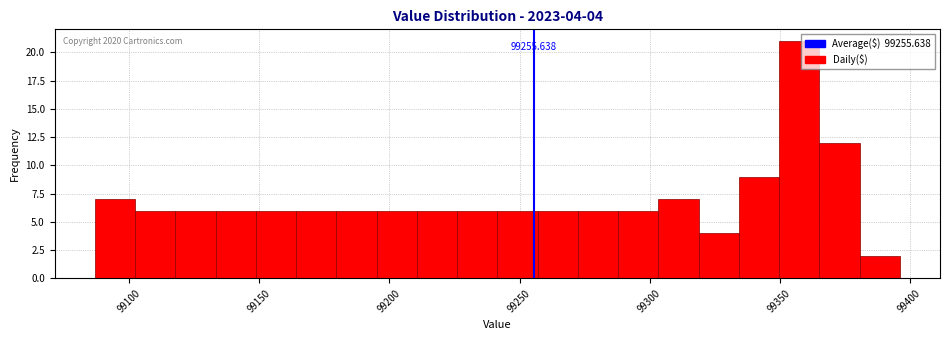

Around what value on the x-axis is the tallest bar? Give the approximate position of its centre, as read against the axis.

99360